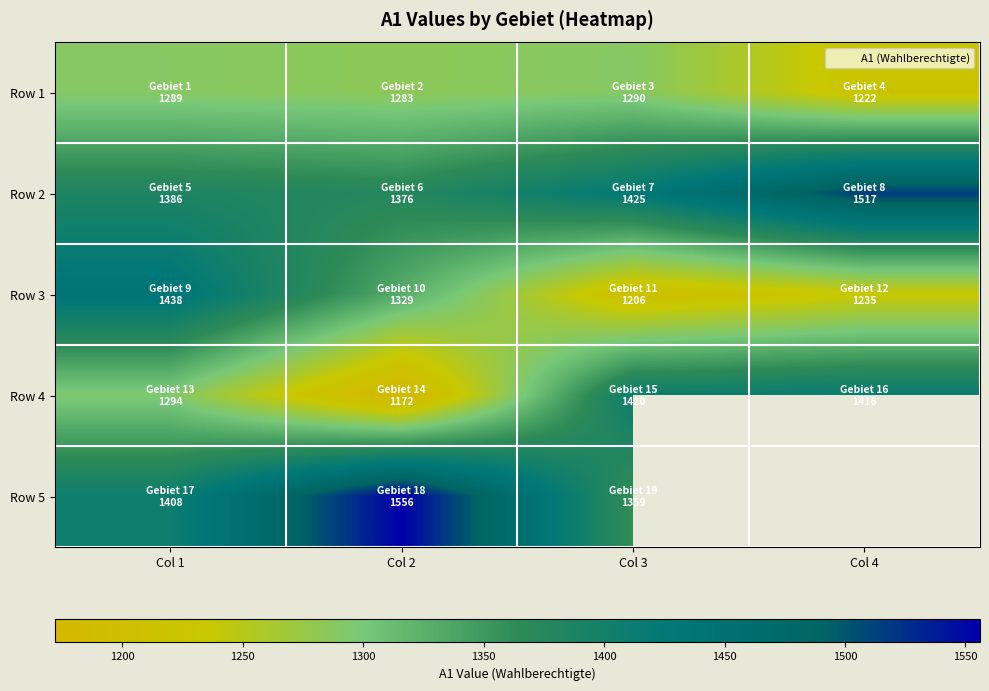

What is the spread (max minus min) of values at Col 1?

149.0